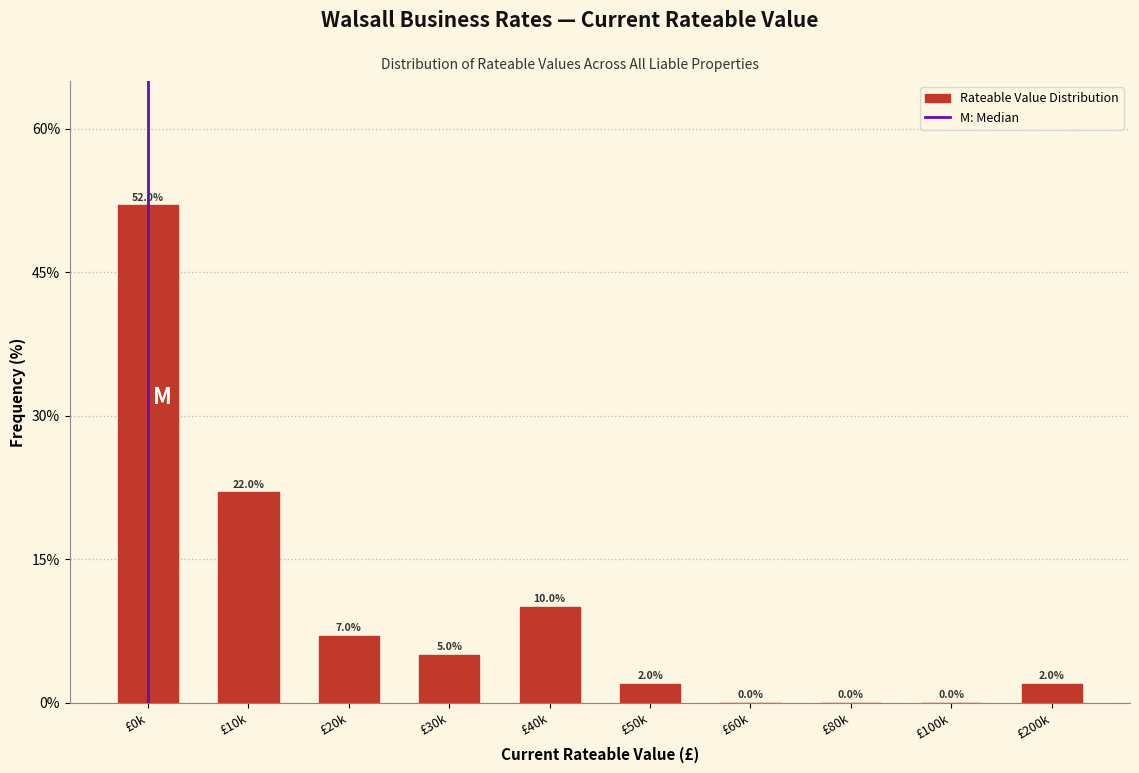

Reading left to right, what are all the values shown in this chart?

£0k=52.0	£10k=22.0	£20k=7.0	£30k=5.0	£40k=10.0	£50k=2.0	£60k=0.0	£80k=0.0	£100k=0.0	£200k=2.0